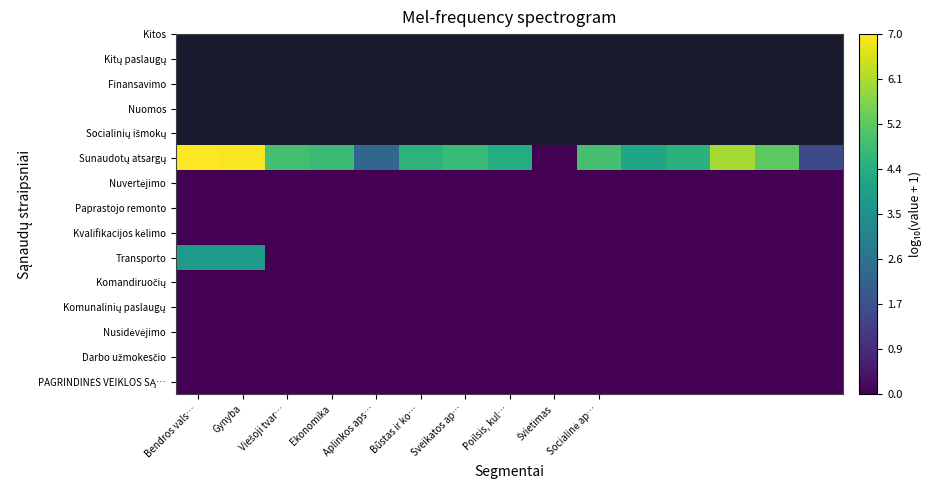

At which category is the sum across all series the highest?

Bendros vals…